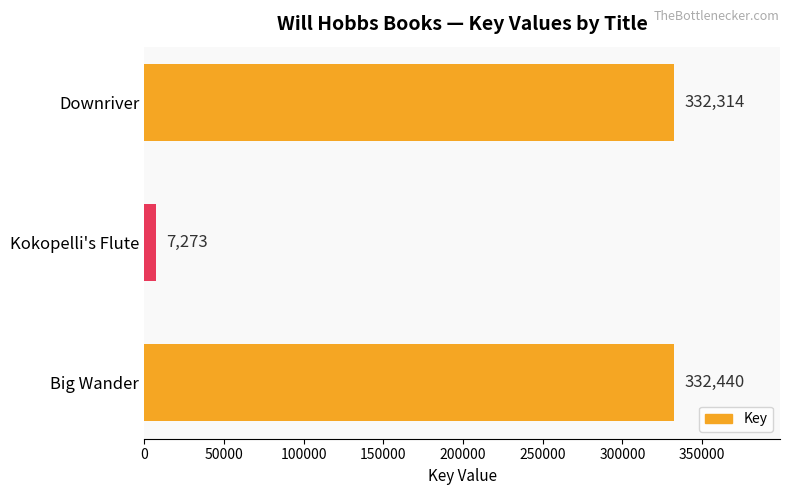

What is the sum of all values?

672027